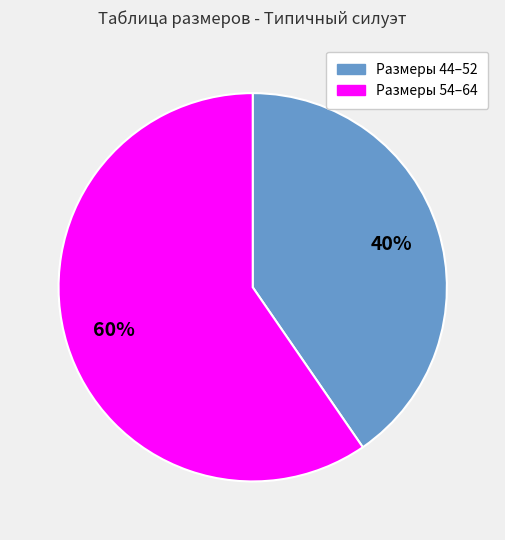

To the nearest percent, what portion does Размеры 44–52 represent?

40%